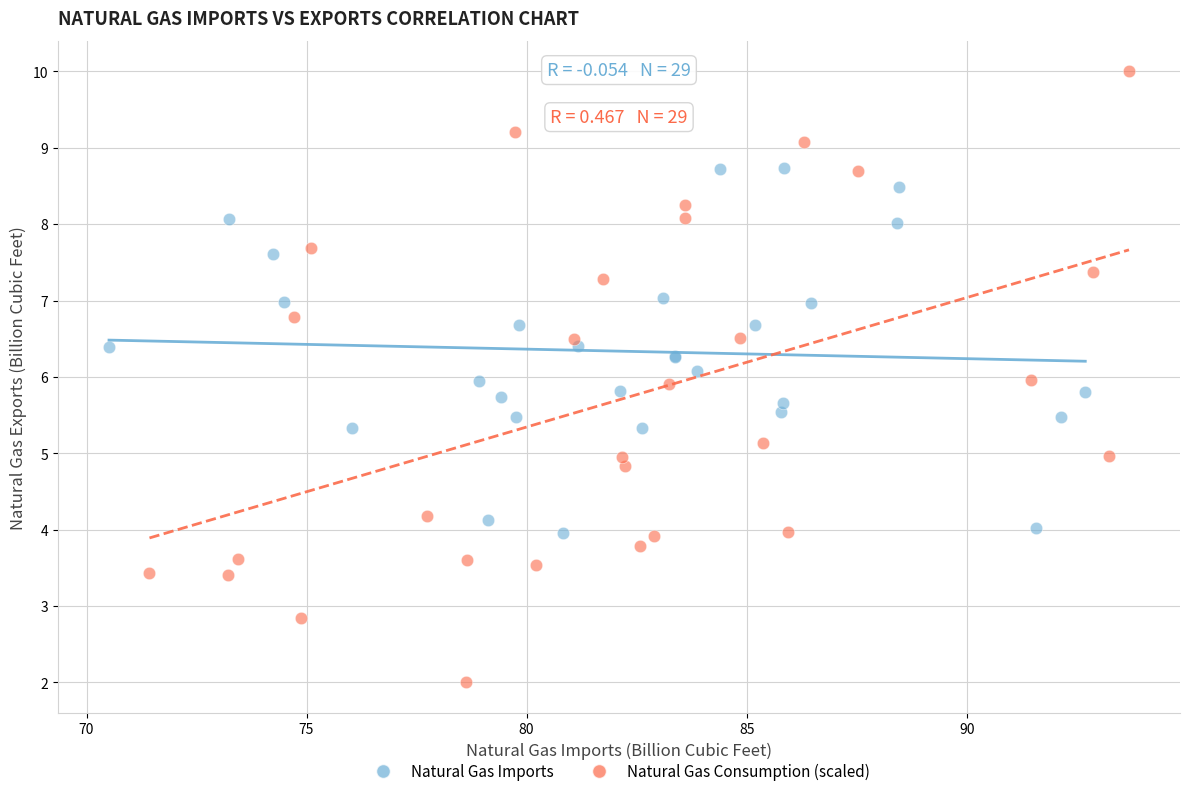

Which series has the largest Y range (max minus min)?

Natural Gas Consumption (scaled)